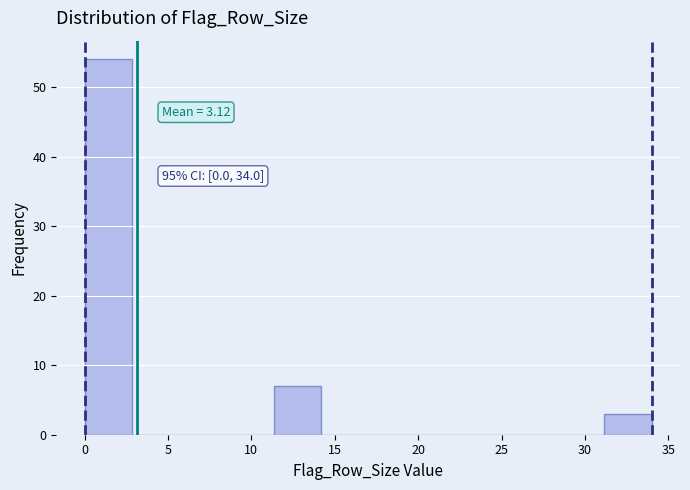

Which range on the x-axis has the tallest bar?

0.0 to 3.0